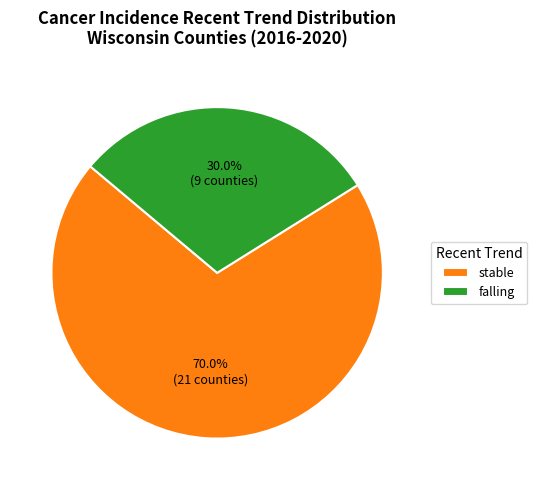

Which slice represents more than half of the pie?

stable